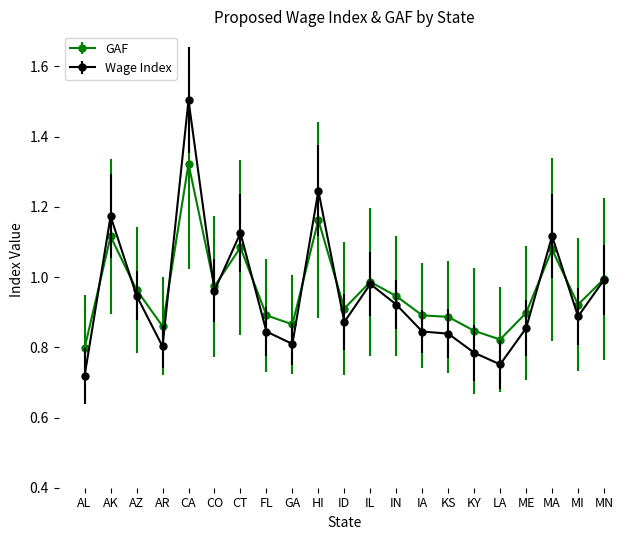

What position from the left is ME?

18